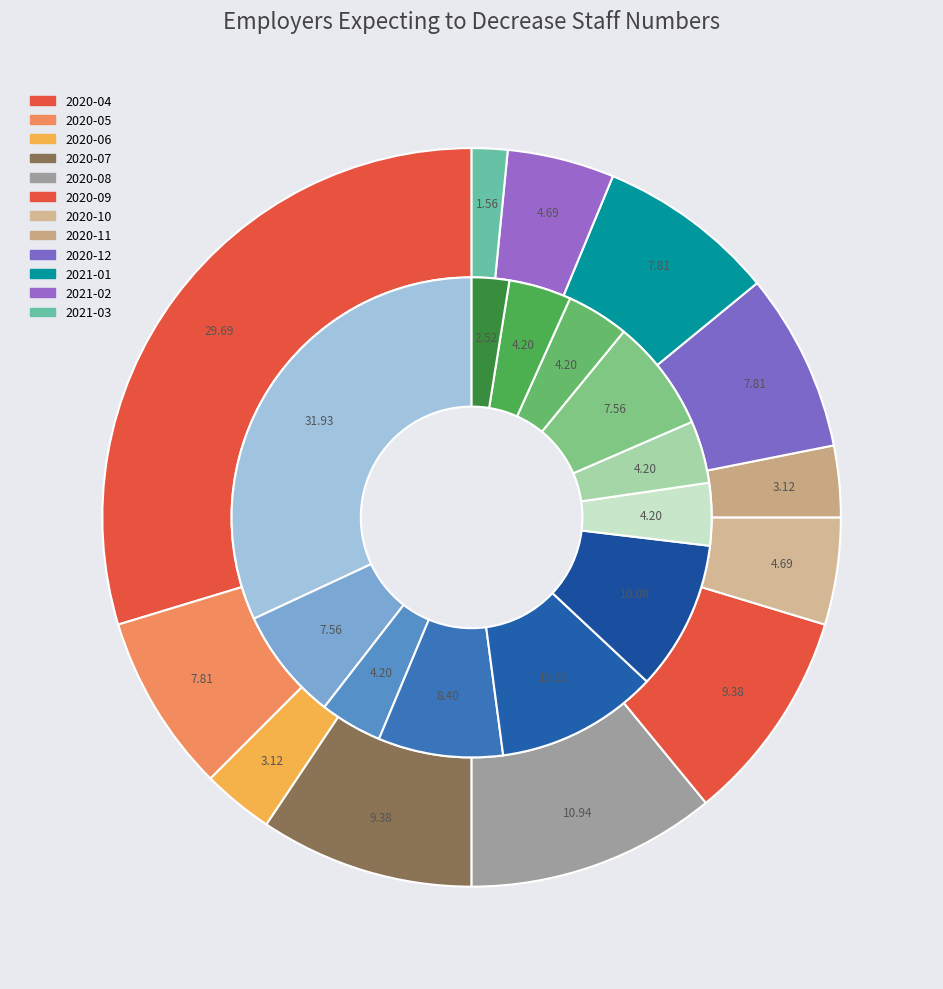

Count the number of slices in the pie.

12